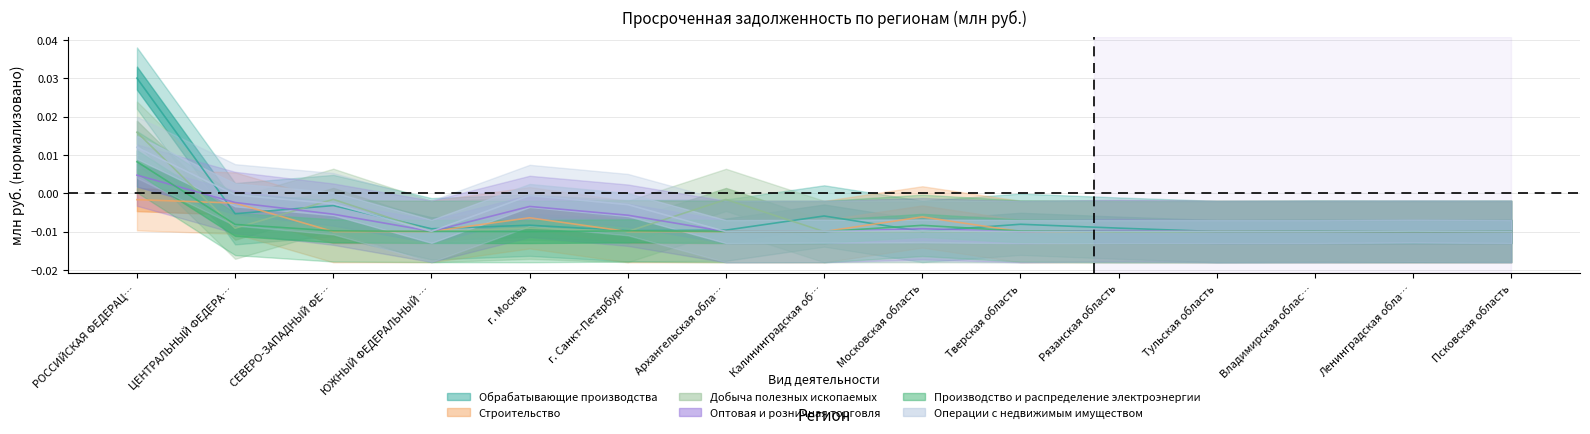

How many intersections are there between Производство и распределение электроэнергии and Строительство?

5